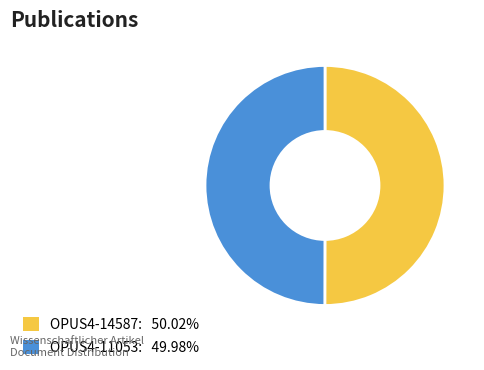

Is it true that OPUS4-14587 is 60% of the pie?

False